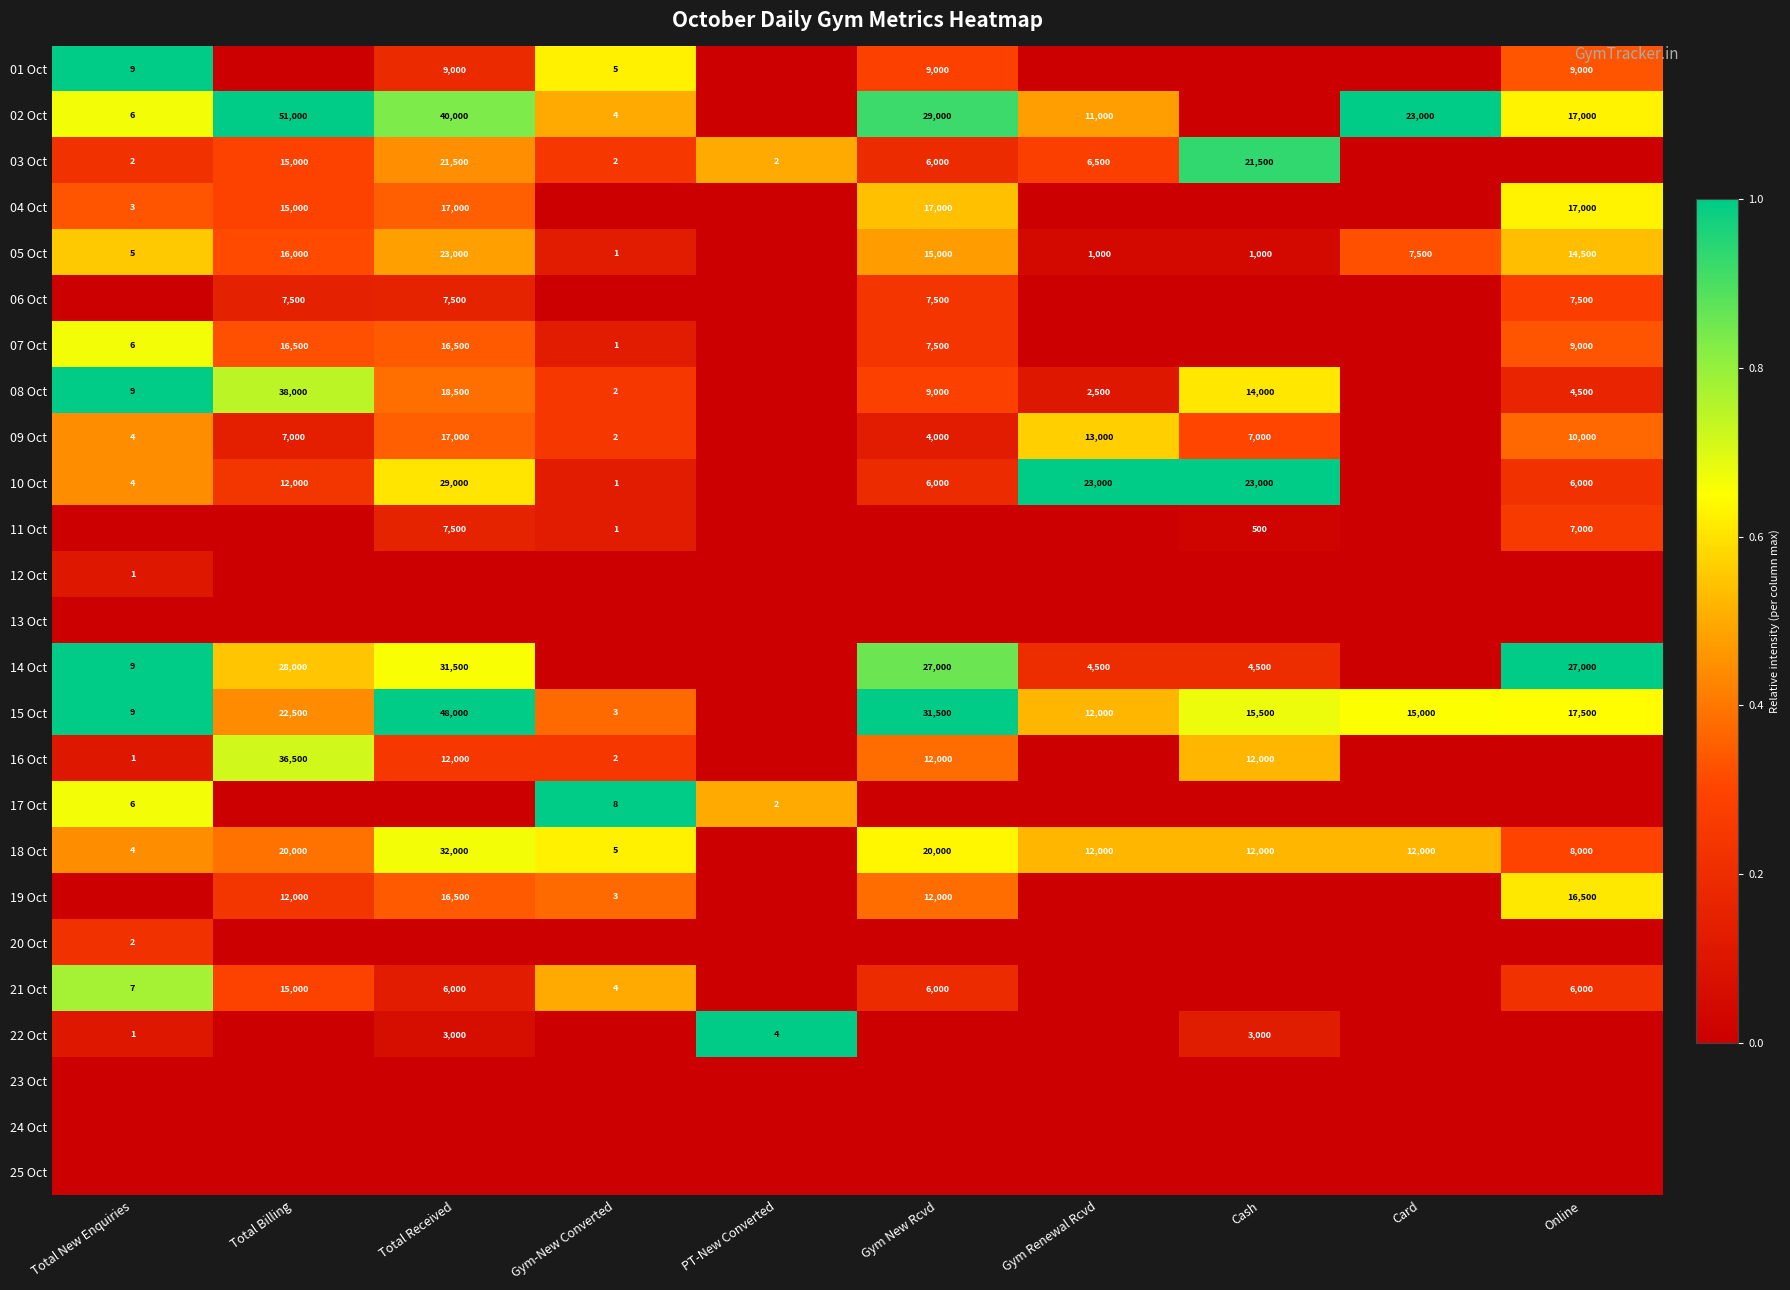

What is the difference between the 04 Oct values at Total New Enquiries and Online?

16997